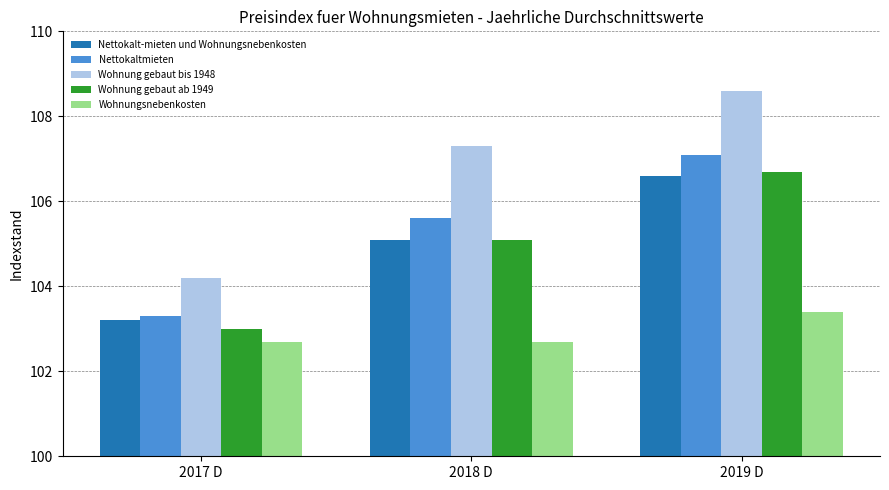

What is the difference between the maximum and minimum values in the Wohnung gebaut bis 1948 series?

4.4